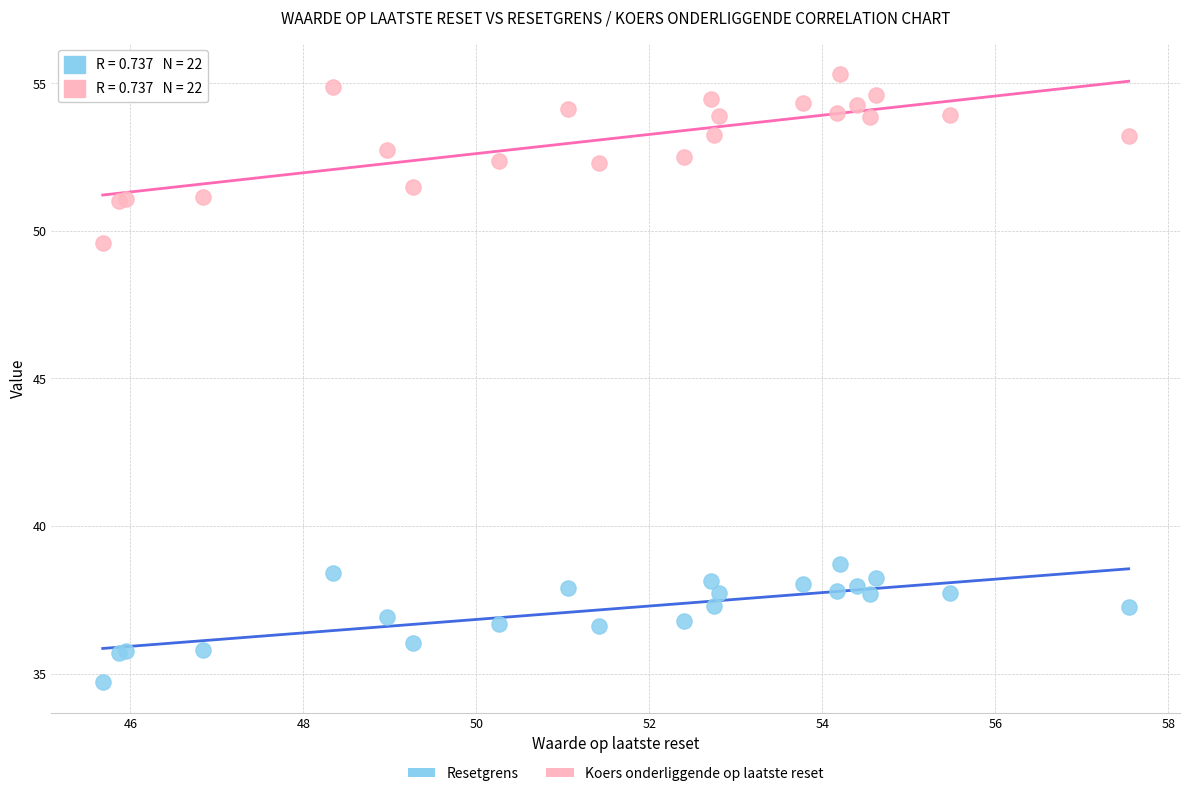

Which series has the widest spread of Y values?

Koers onderliggende op laatste reset